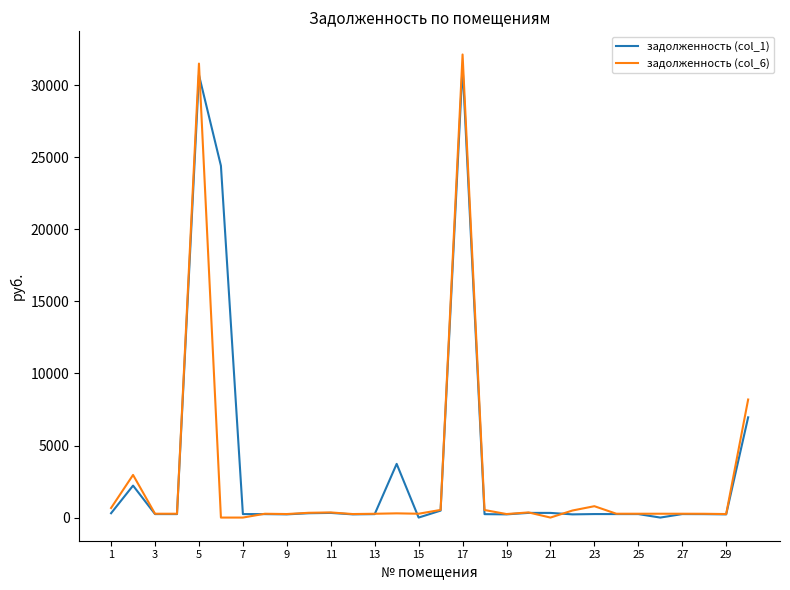

Which series has the widest spread of values?

задолженность (col_6)